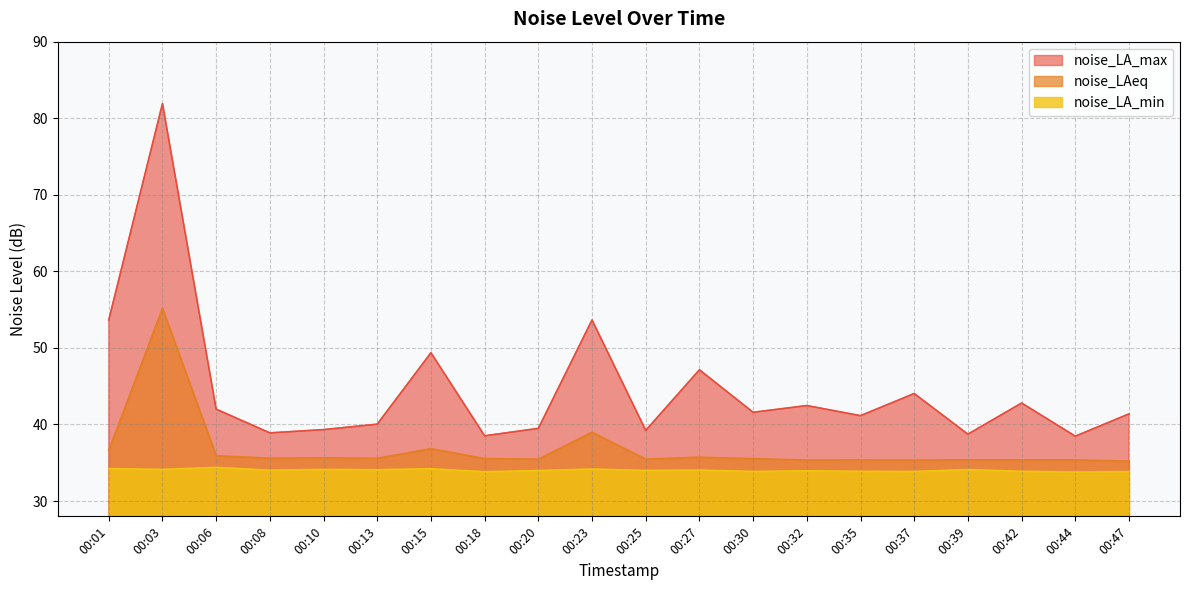

Which series has the largest total across all categories?

noise_LA_max